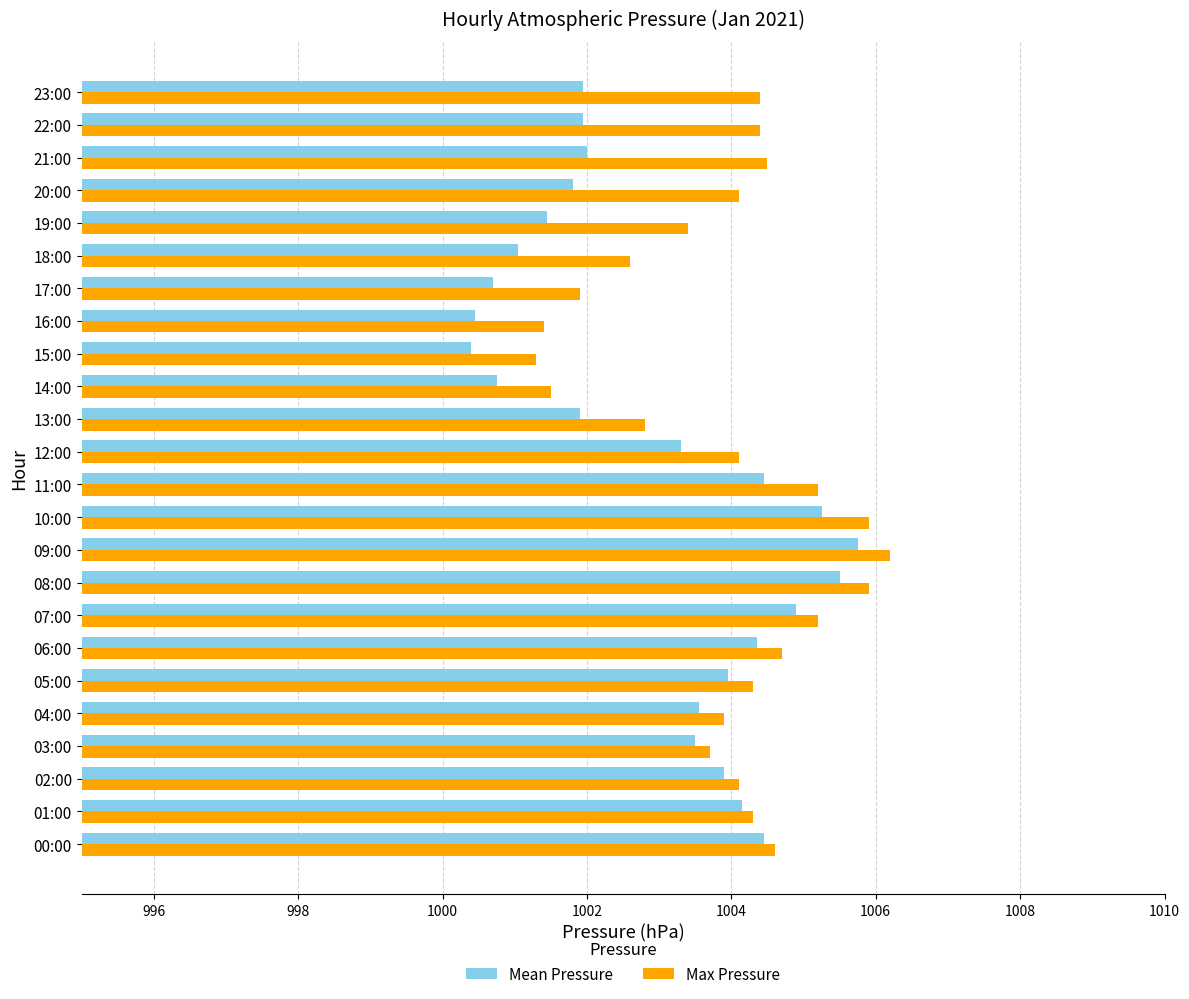

Which series has the widest spread of values?

Mean Pressure